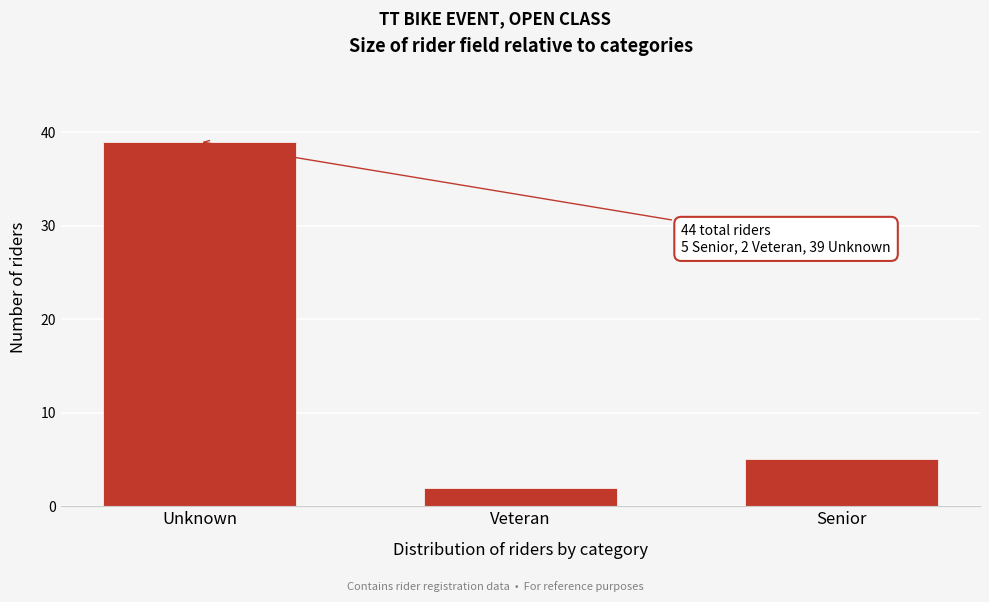

Reading right to left, transcribe all the data shown in this chart.

5	2	39